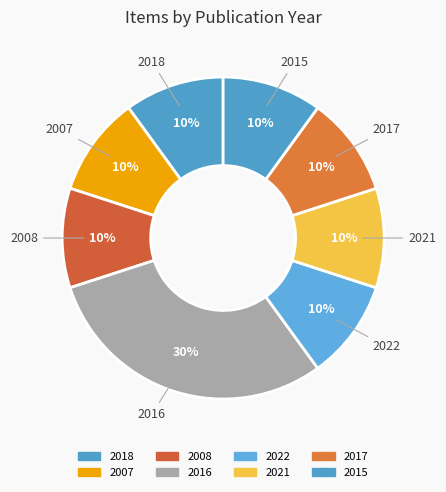

How many segments does this pie chart have?

8